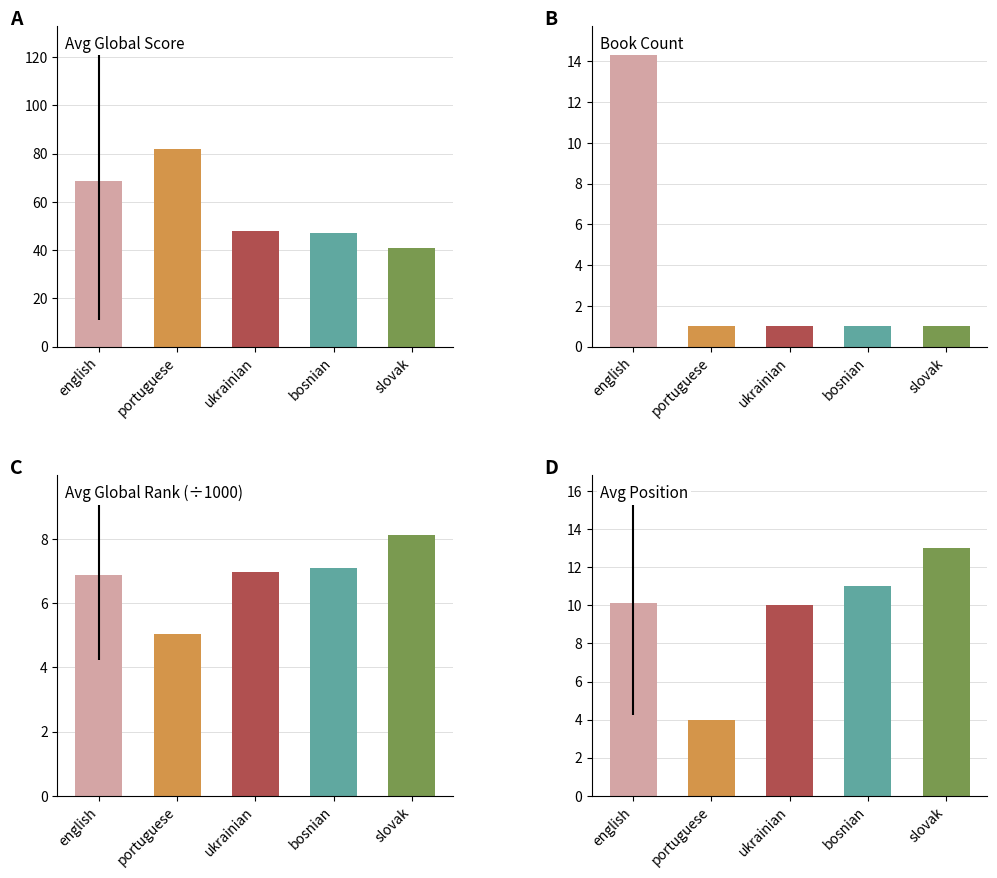

What is the approximate value of Count at portuguese?

1